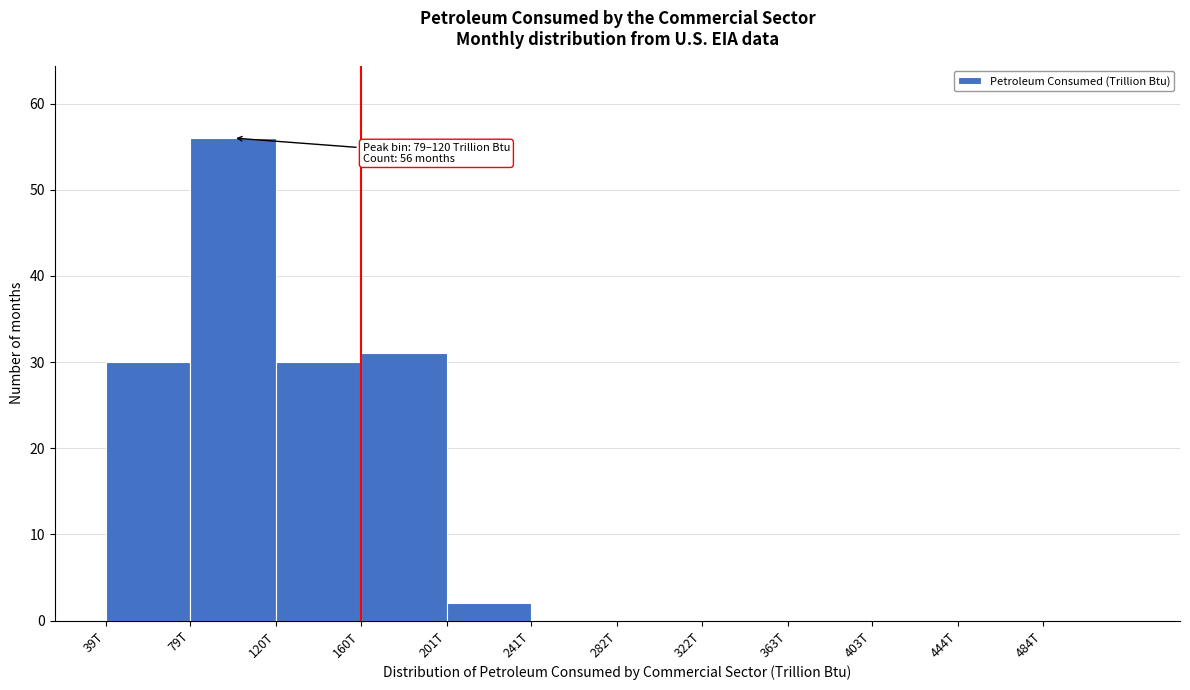

Reading left to right, list all the values displayed in this chart.

39T=30	79T=56	120T=30	160T=31	201T=2	241T=0	282T=0	322T=0	363T=0	403T=0	444T=0	484T=0